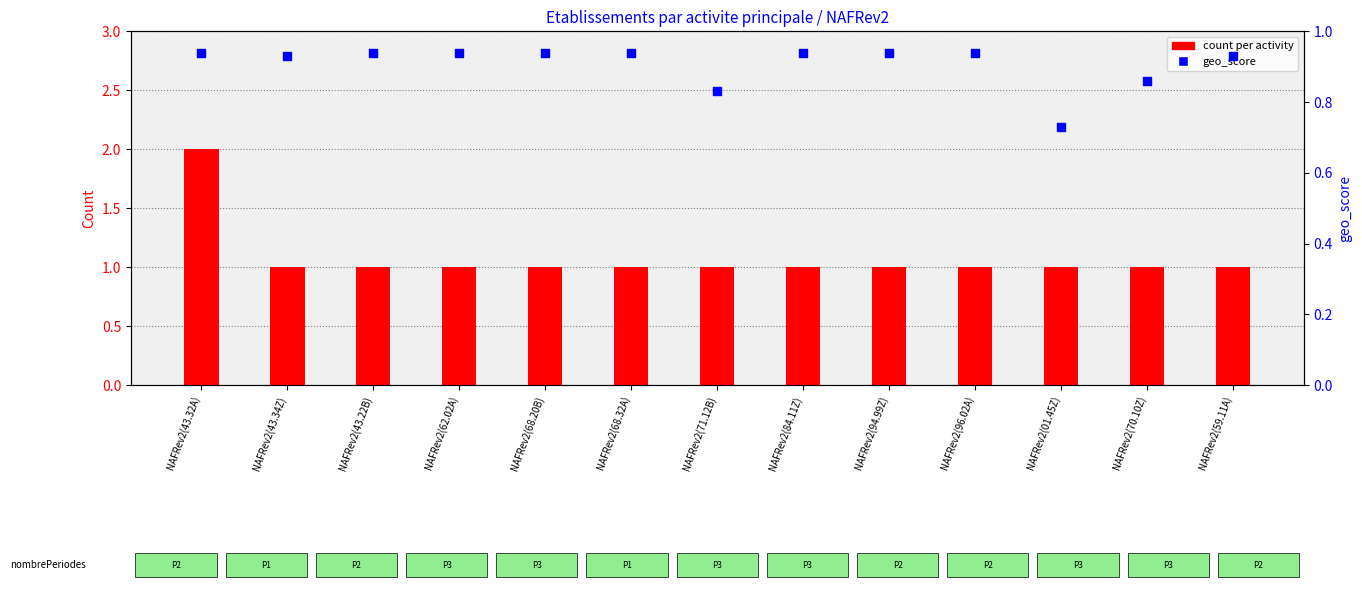

At which category is the sum across all series the highest?

NAFRev2(43.32A)